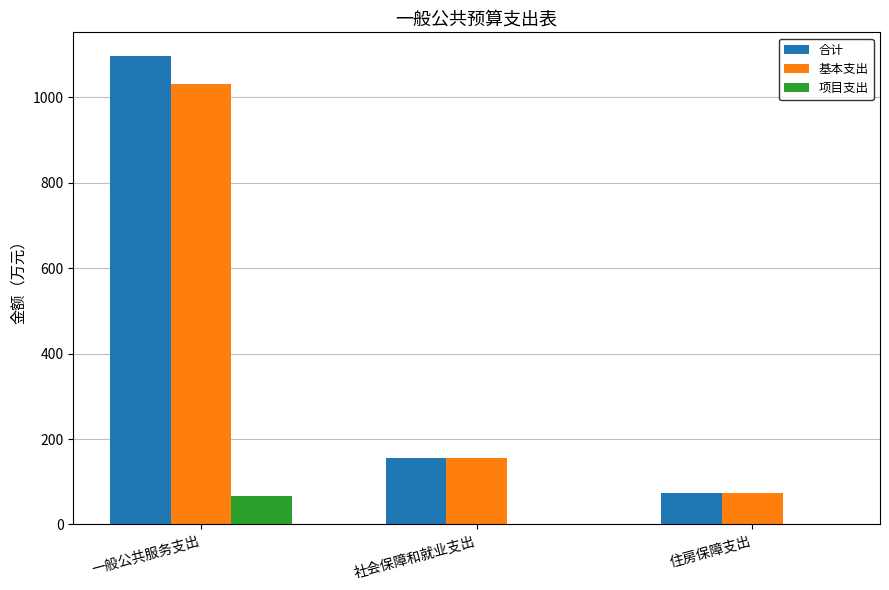

Which series changed the most between 一般公共服务支出 and 住房保障支出?

合计